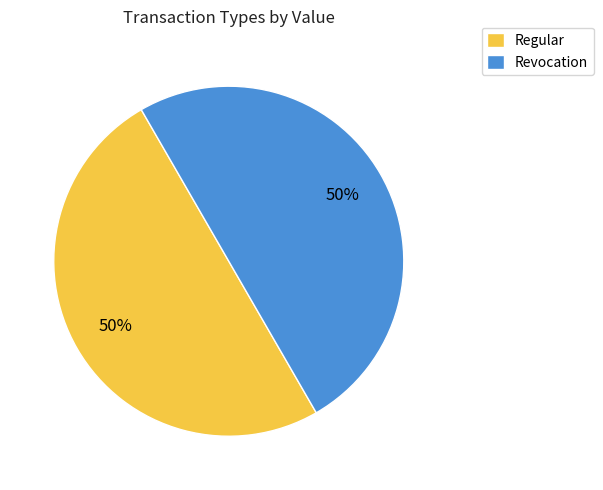

True or false: Revocation accounts for 50% of the total.

True